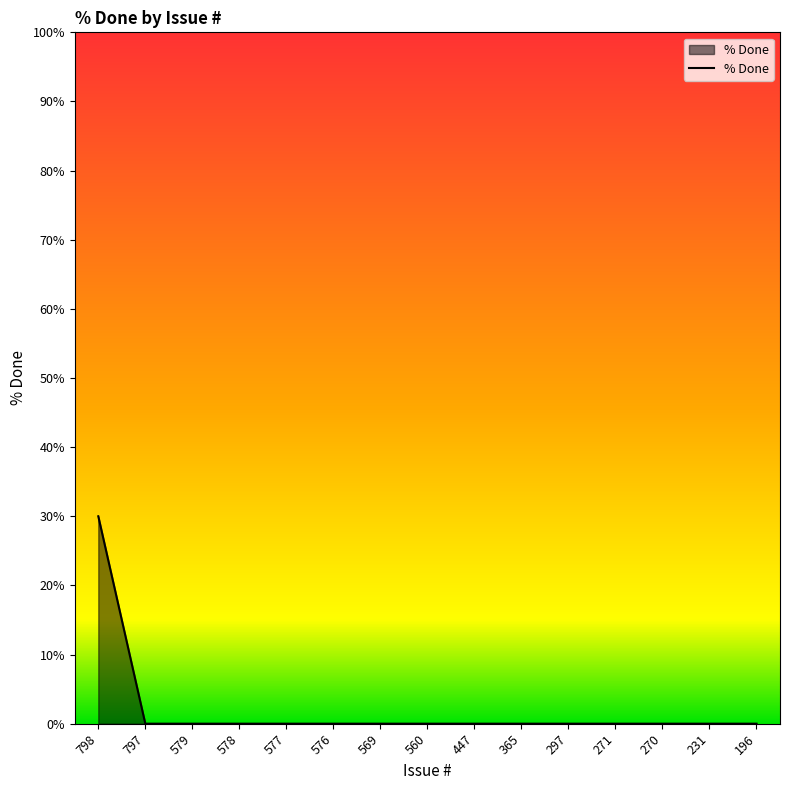

Reading left to right, list all the values displayed in this chart.

798=30	797=0	579=0	578=0	577=0	576=0	569=0	560=0	447=0	365=0	297=0	271=0	270=0	231=0	196=0